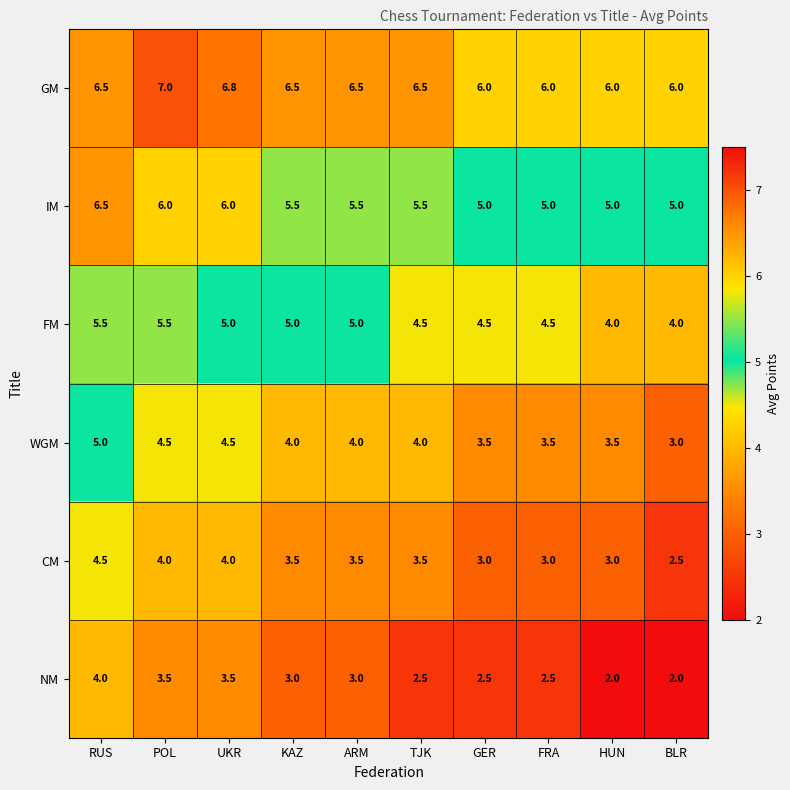

At which category does the chart reach its peak across all series?

POL